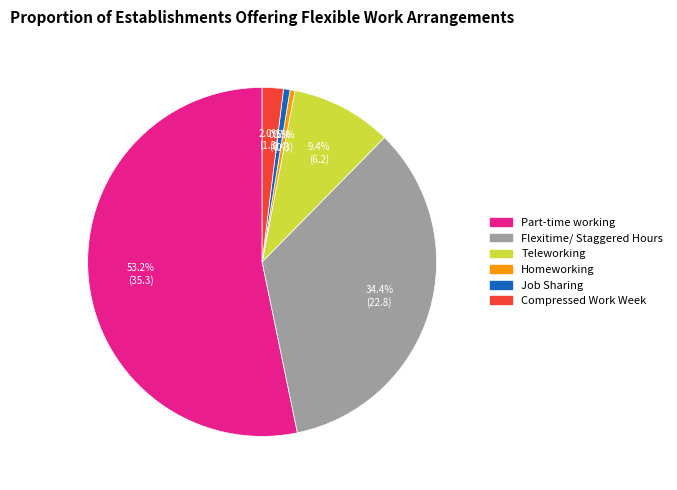

The Teleworking slice represents 1% of the pie. True or false?

False